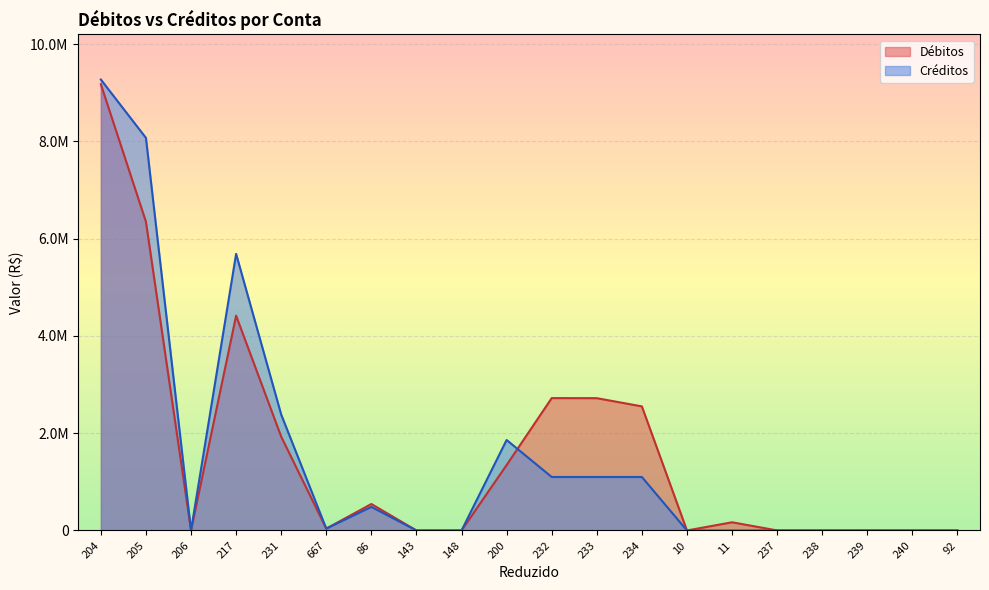

True or false: Débitos has more than 1 interior local peaks.

True